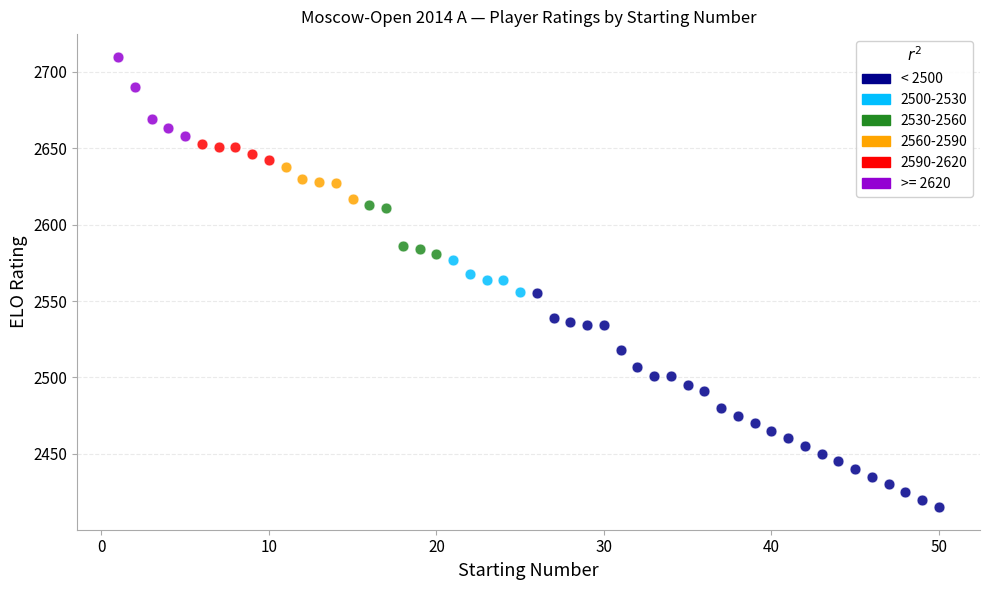

Which series reaches the minimum Y coordinate?

< 2500